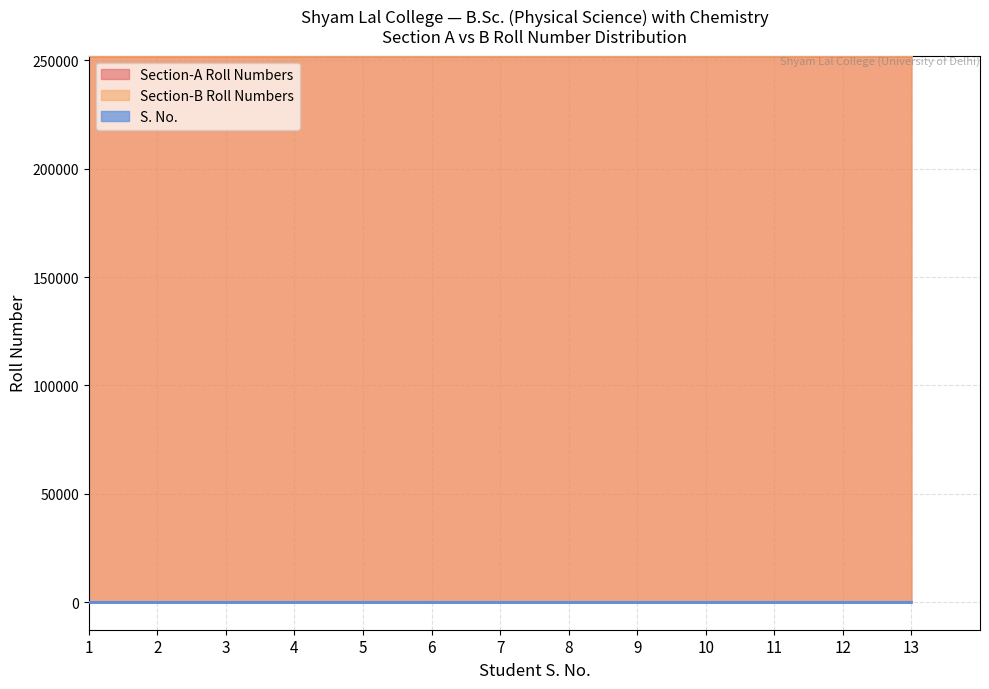

What are all the series names shown in the legend?

Section-A Roll Numbers, Section-B Roll Numbers, S. No.